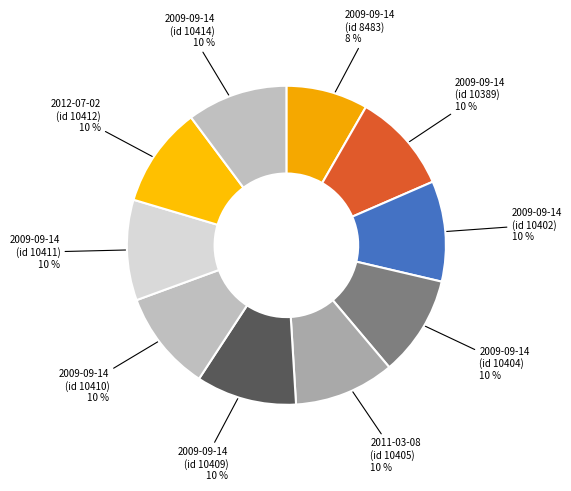

Is 2009-09-14 (id 8483) the majority of the pie?

No